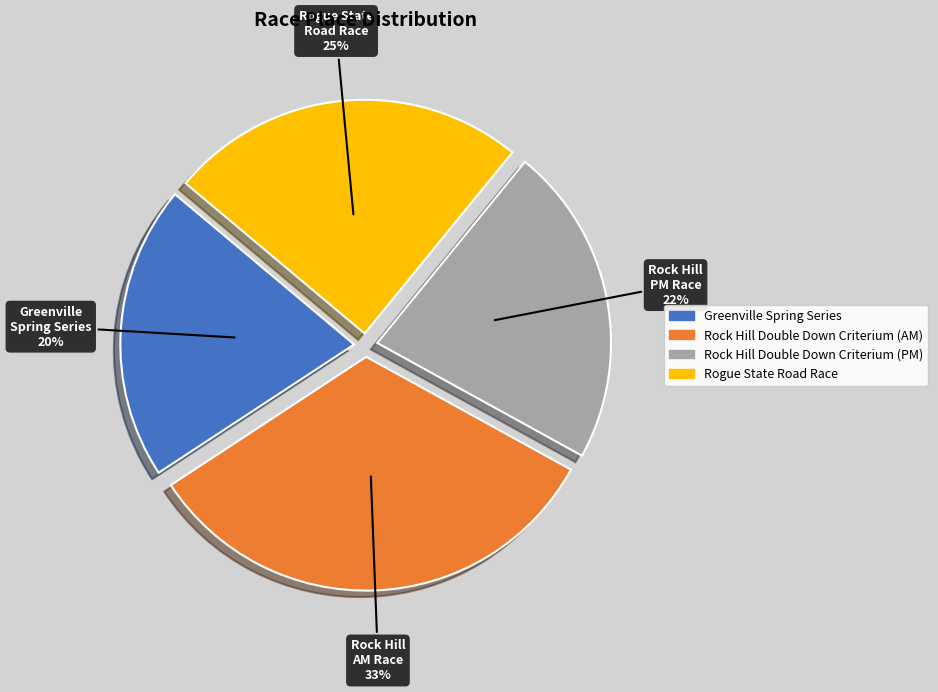

Between Greenville Spring Series and Rogue State Road Race, which is larger?

Rogue State Road Race